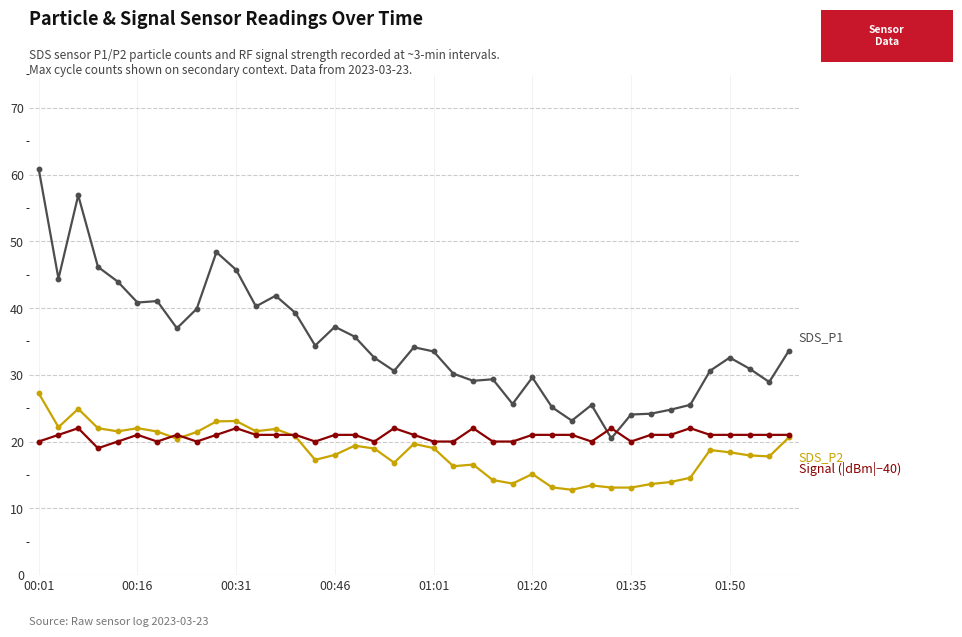

What is the greatest value displayed?

60.8